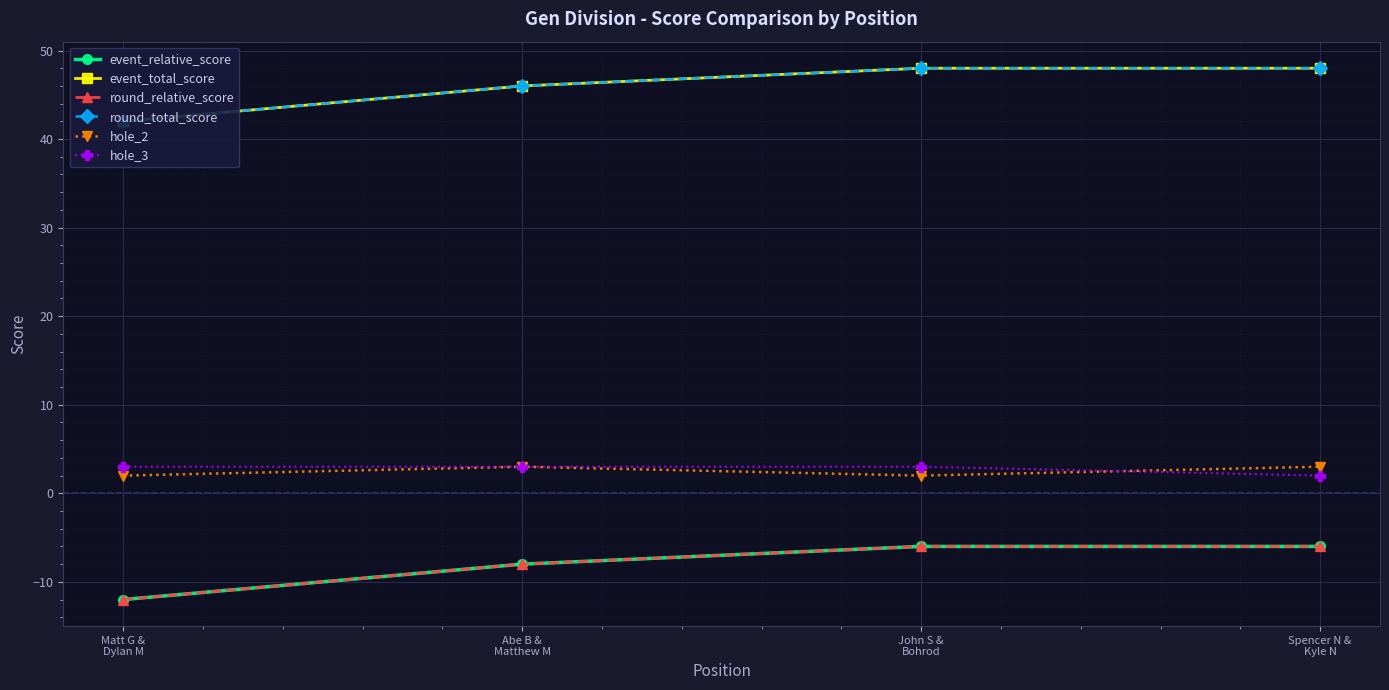

What is the approximate value of hole_2 at John S &
Bohrod?

2